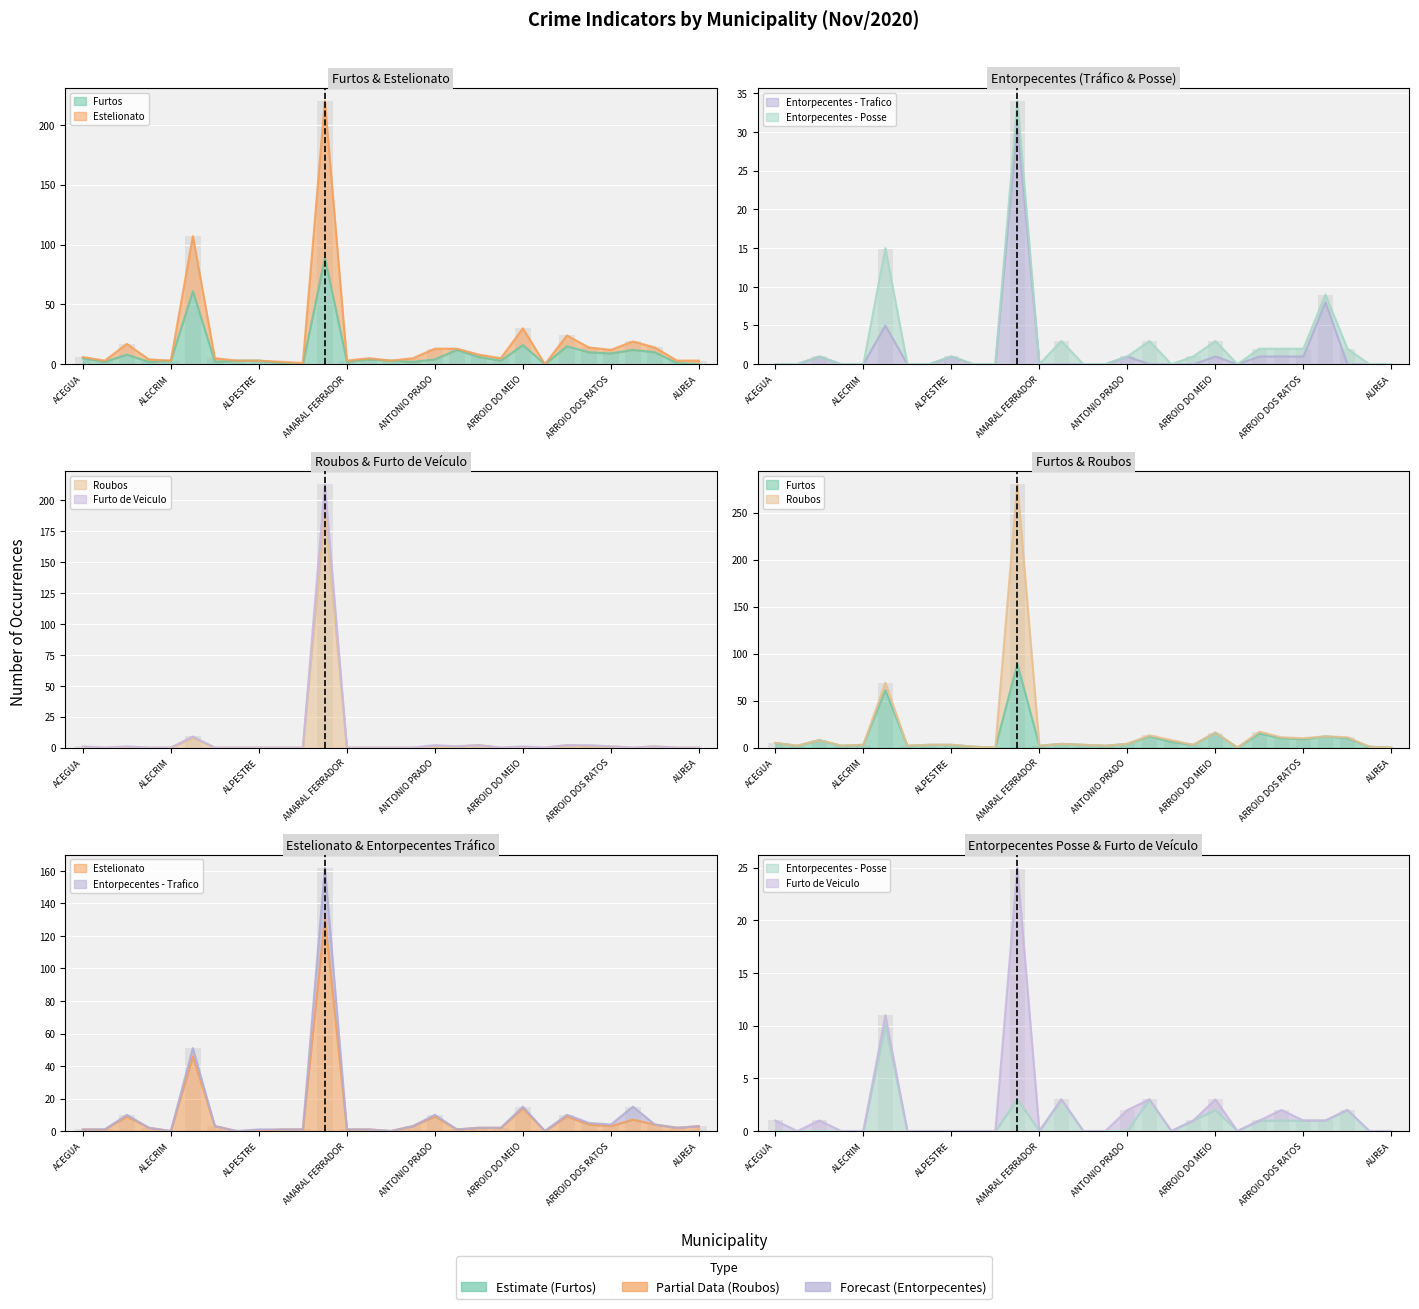

How many values in the Furtos series exceed 3?

14